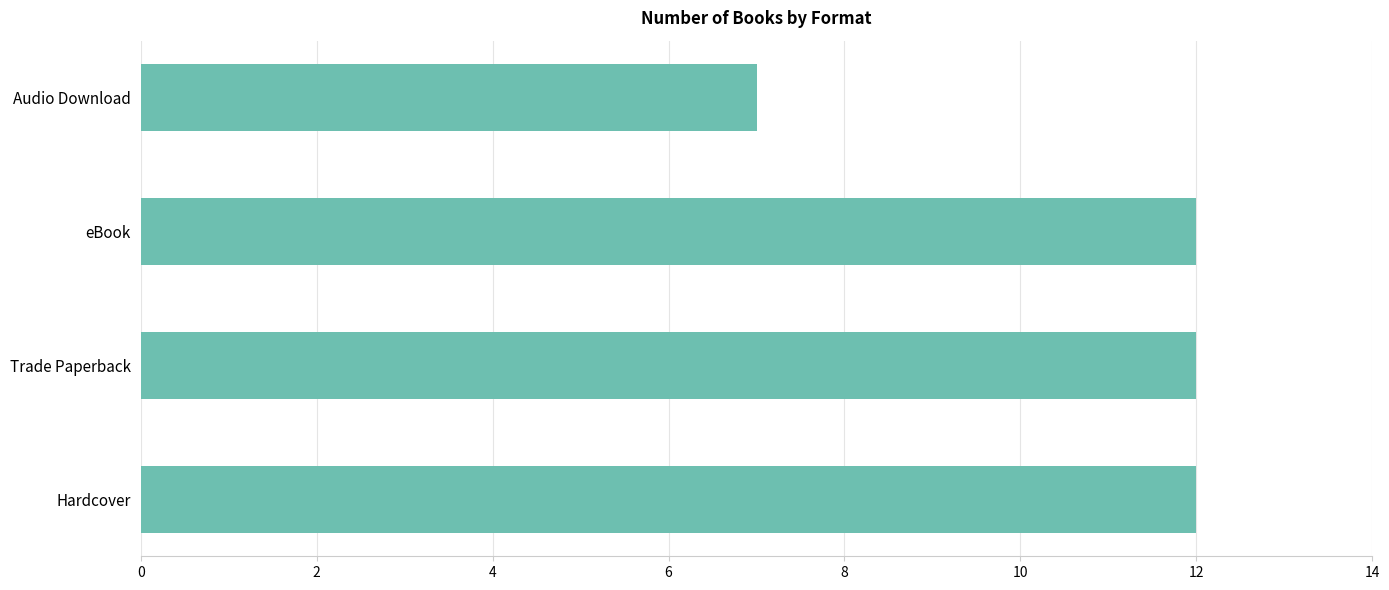

What is the average value?

11